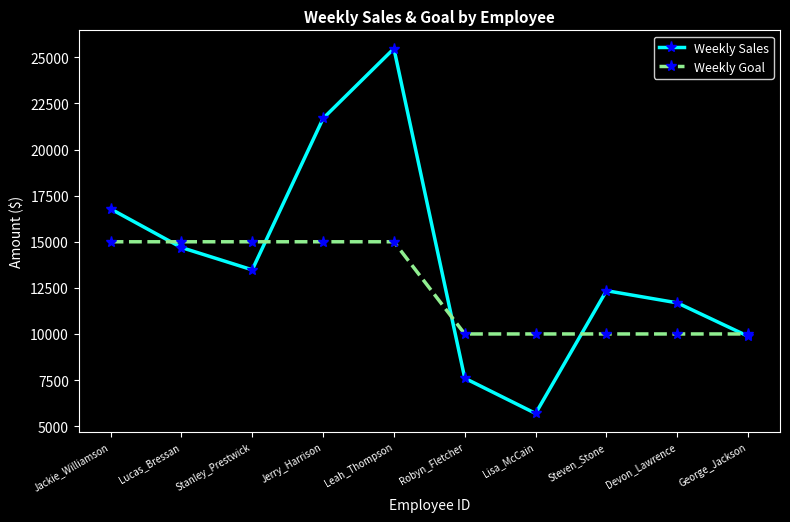

The value of Weekly Goal at Stanley_Prestwick is 6925.6. True or false?

False